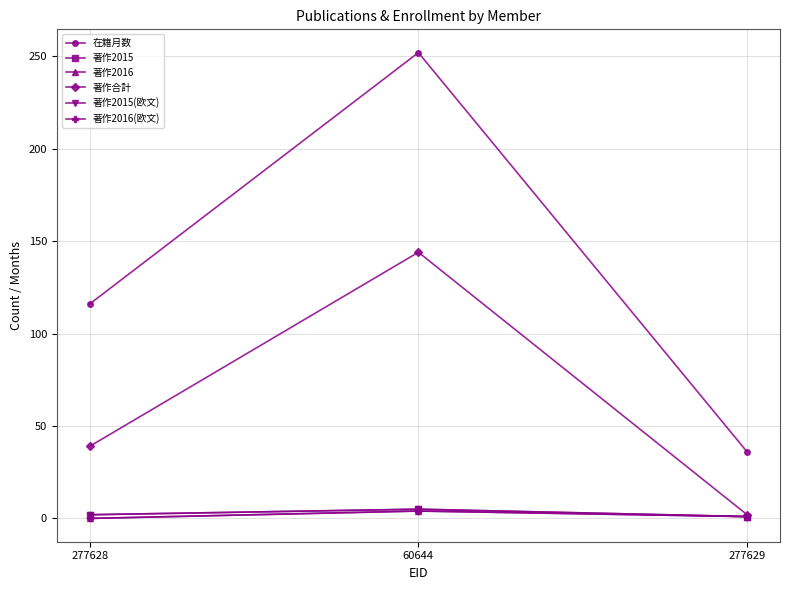

Which series has the largest range (max minus min)?

在籍月数